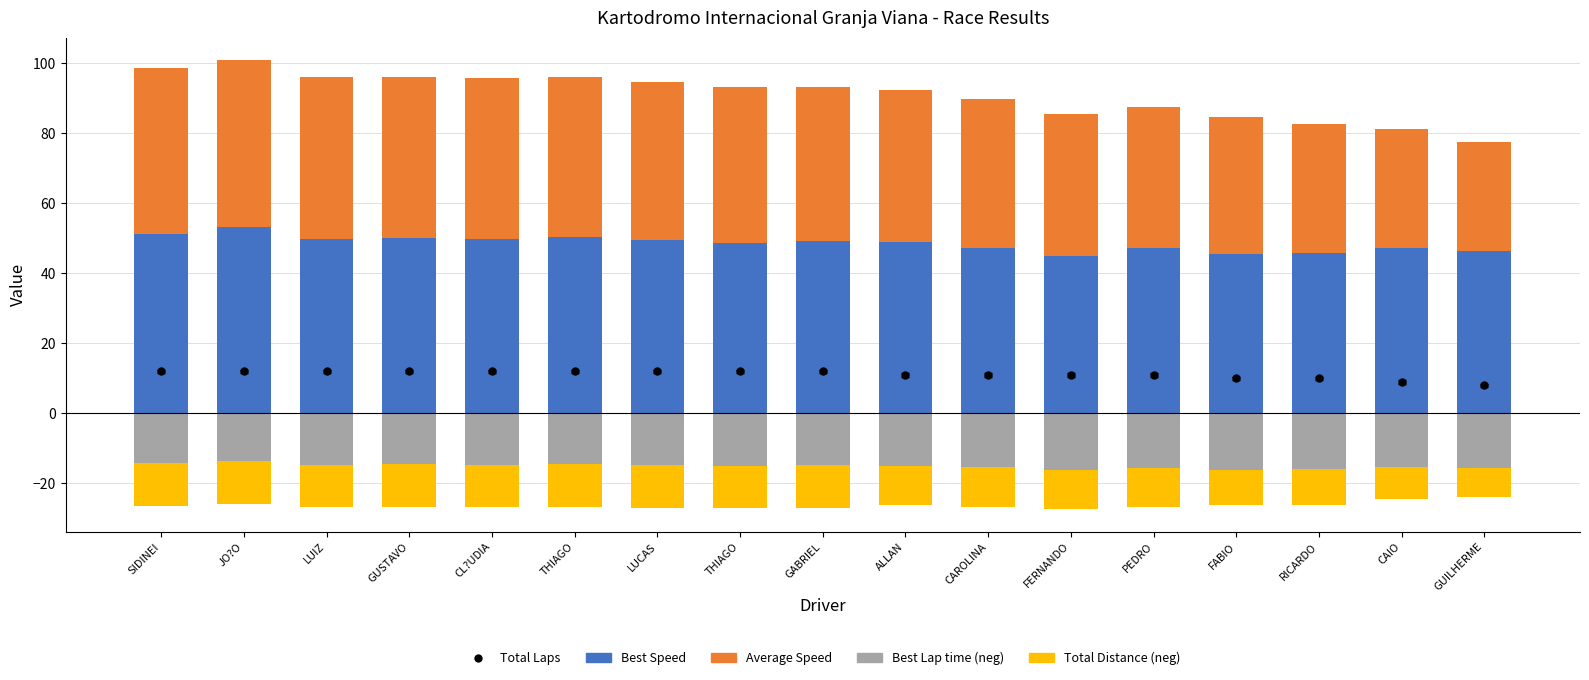

Rank the series at JO?O from highest to lowest value.

Best Speed, Average Speed, Total Laps, Total Distance (neg), Best Lap time (neg)